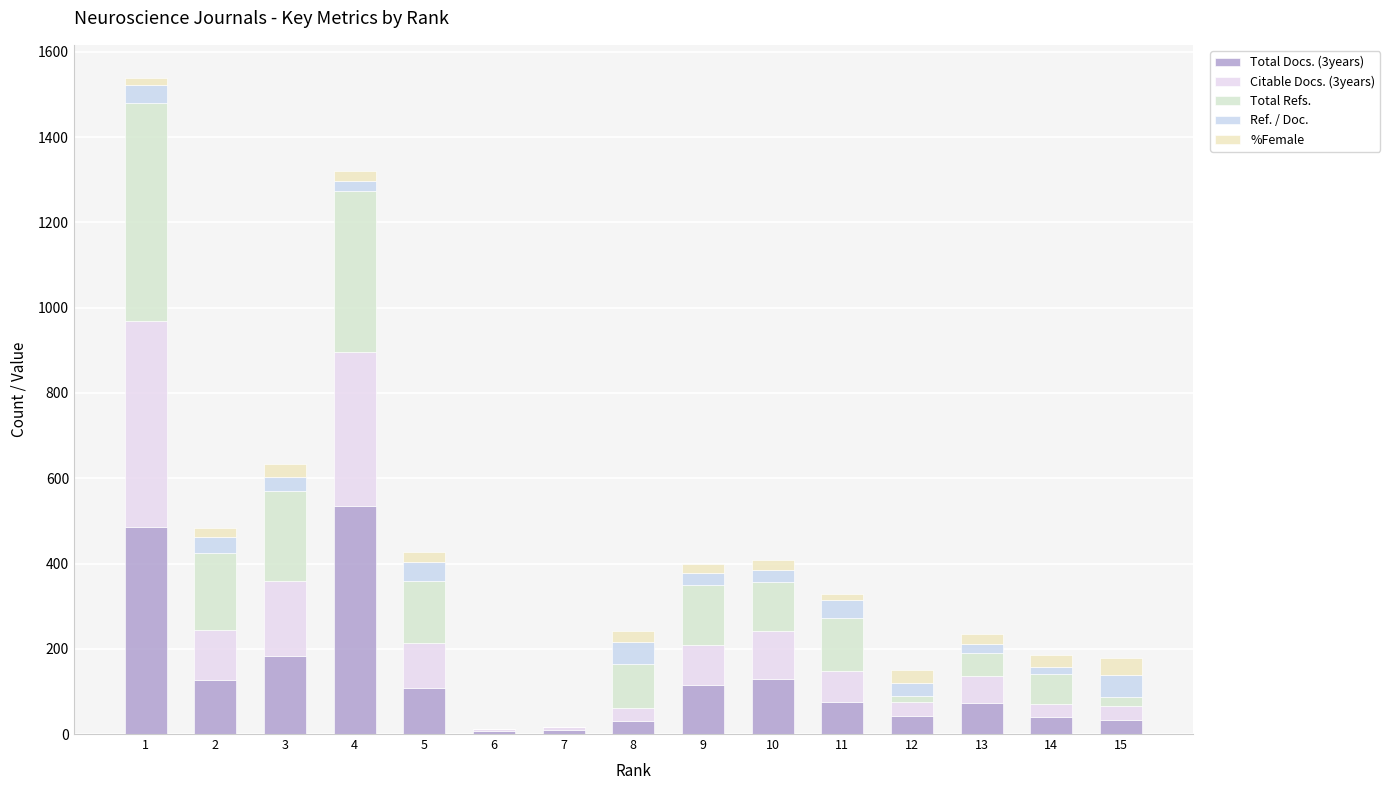

How many distinct data groups are displayed?

5